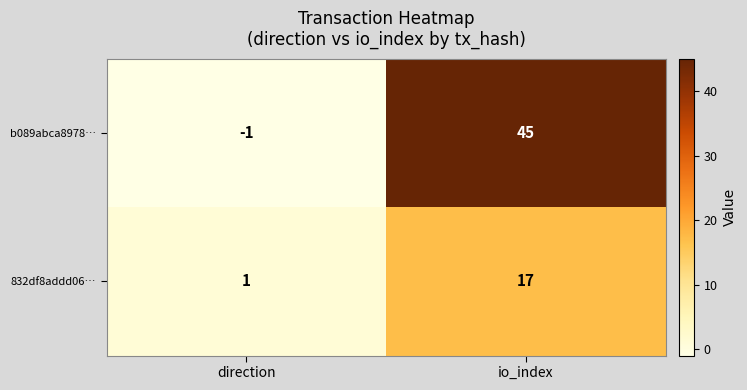

At which label is 832df8addd06… closest to 9?

direction